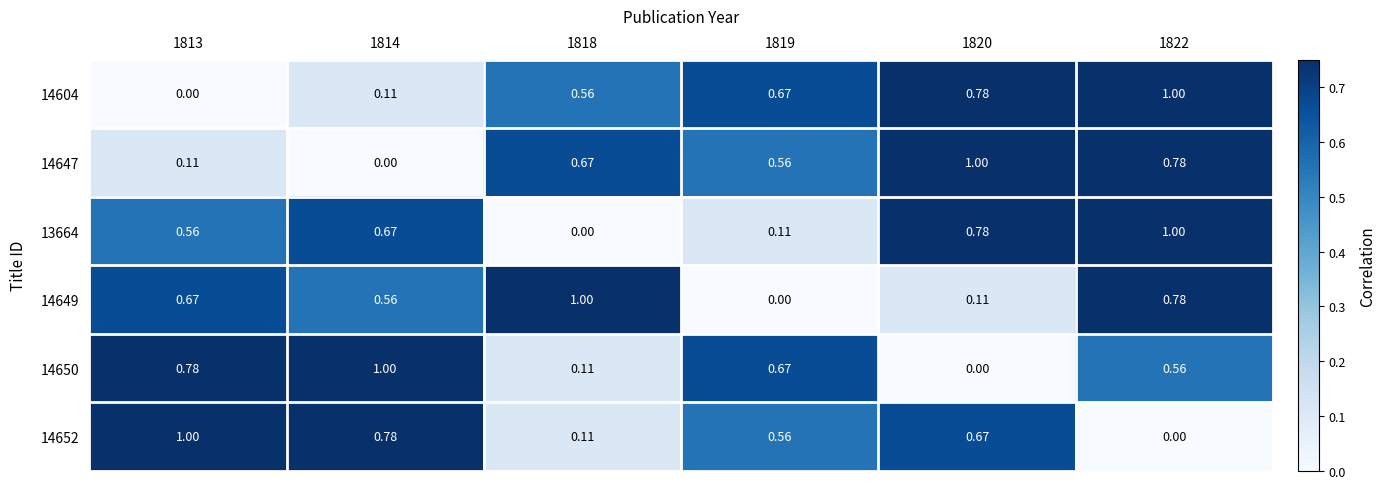

Is the value of 14650 at 1822 greater than the value of 14649 at 1813?

No